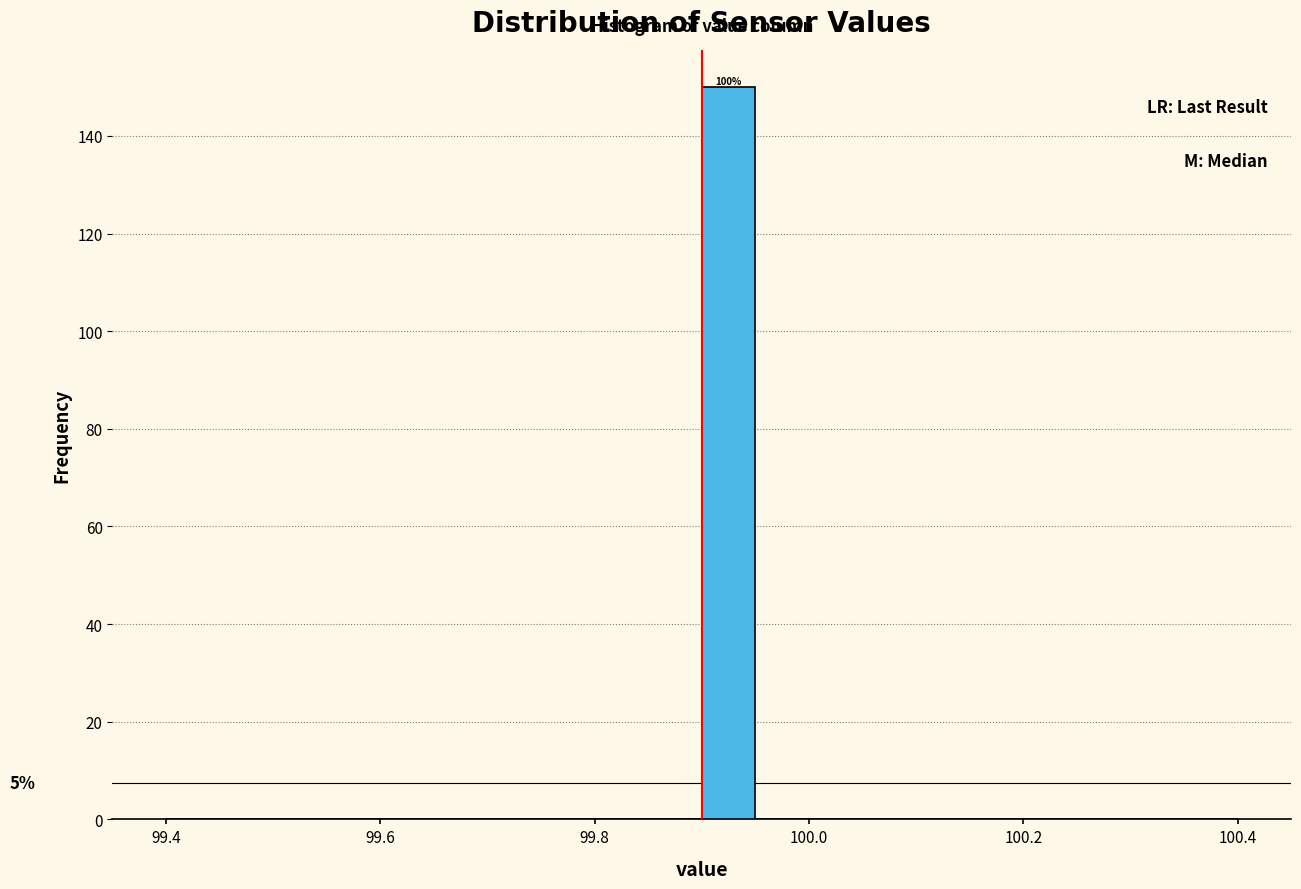

Around what value on the x-axis is the tallest bar? Give the approximate position of its centre, as read against the axis.

99.92